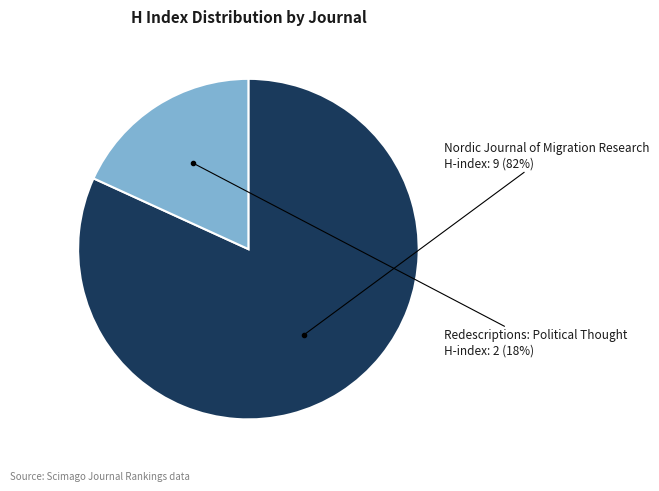

To the nearest percent, what is the average slice percentage?

50%